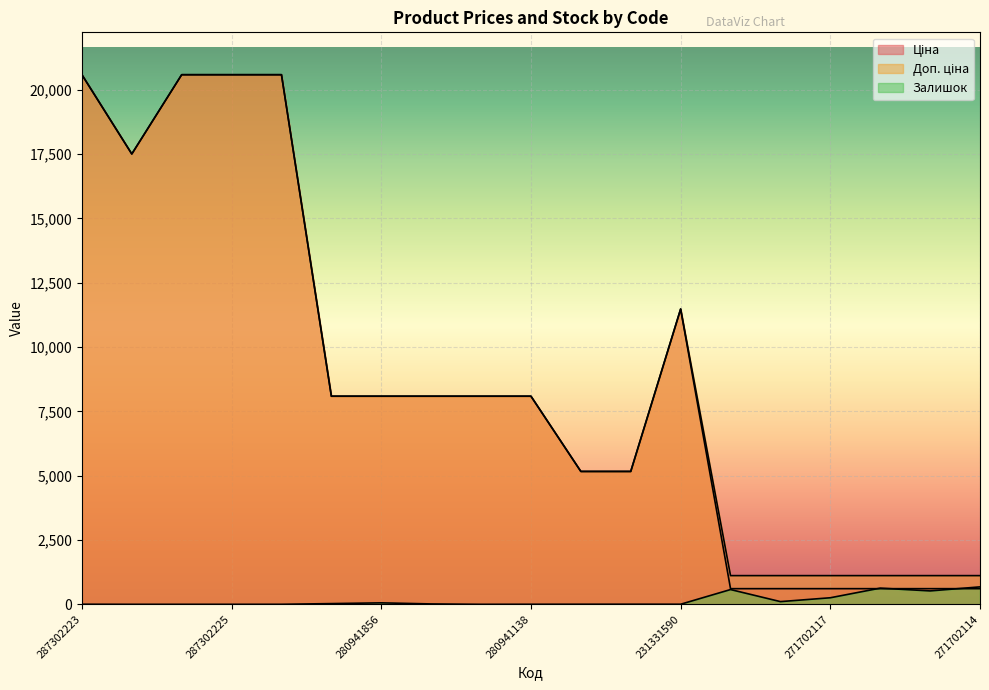

Which category has the highest value in the Ціна series?

287302223